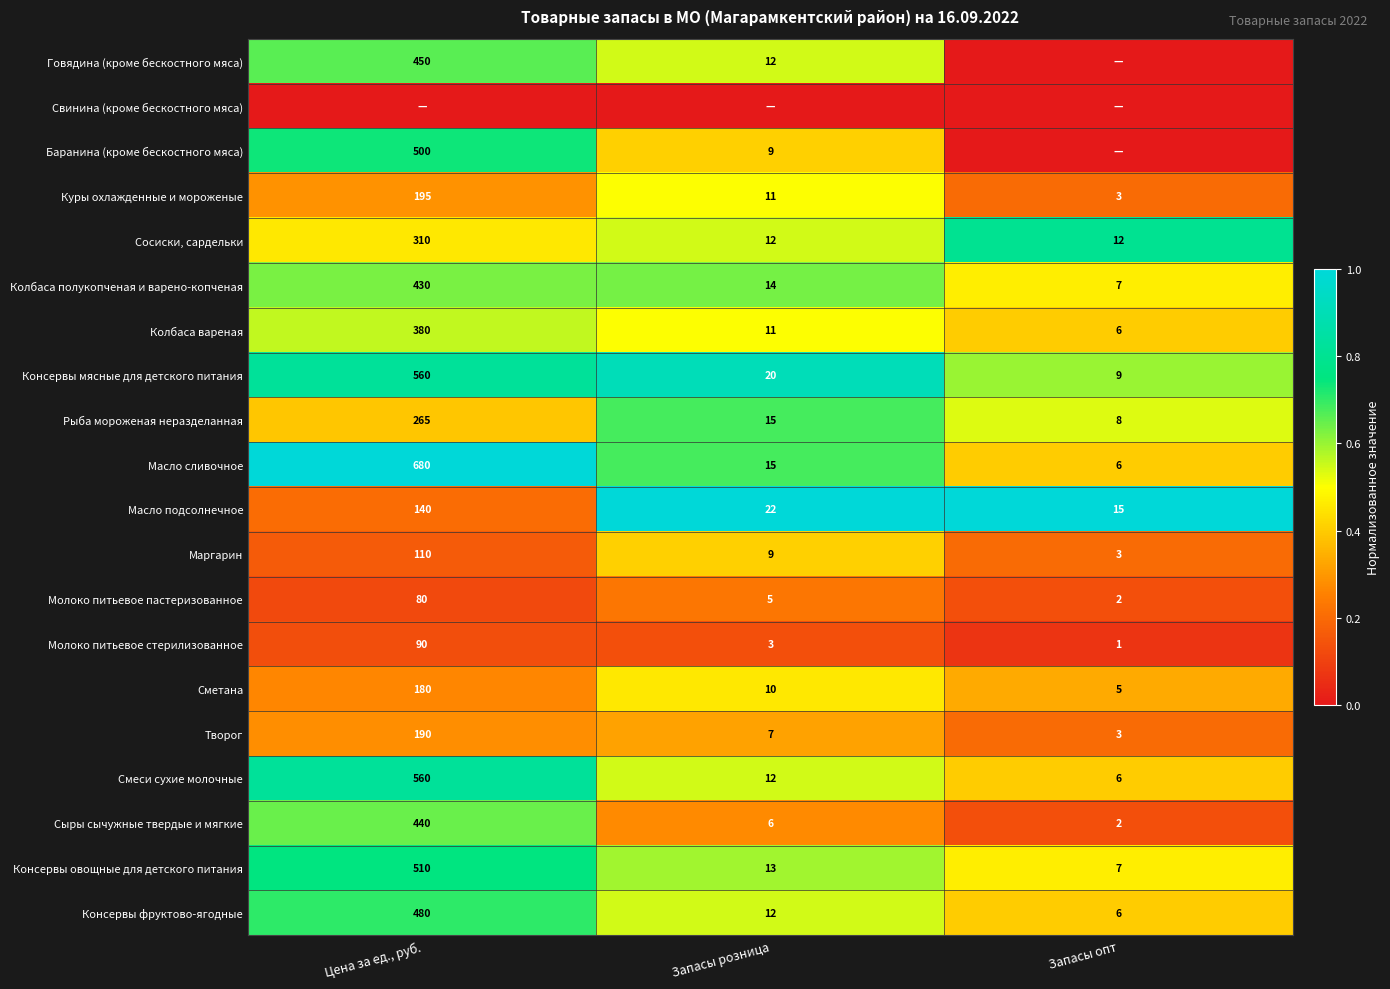

At which label does Консервы овощные для детского питания reach its minimum?

Запасы опт